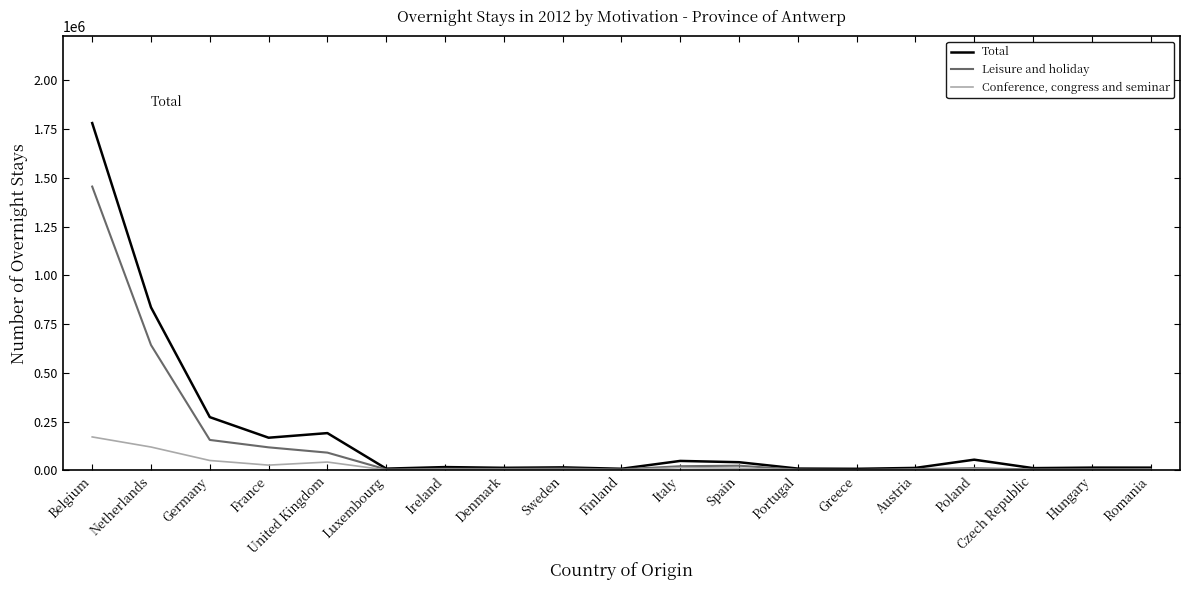

Is it true that Total equals 48219 at Italy?

True